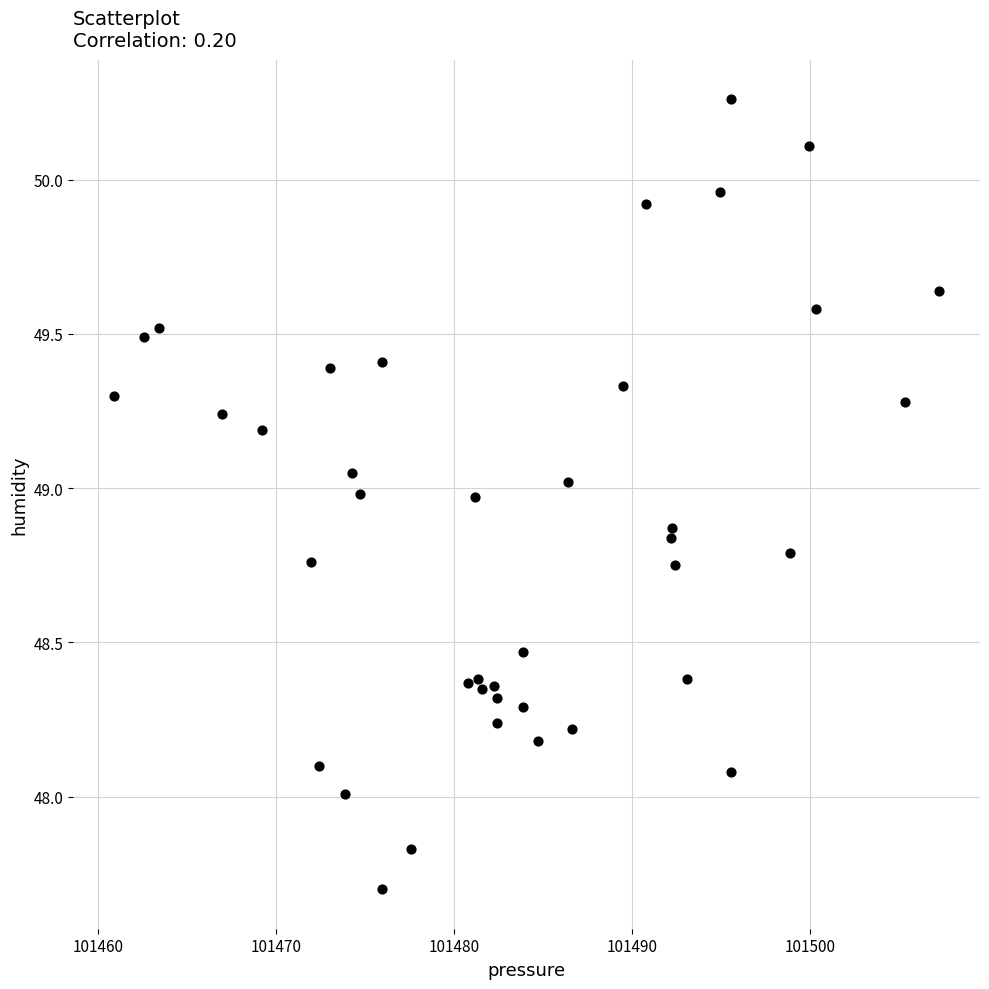

What is the range of X values (max minus min)?

46.3